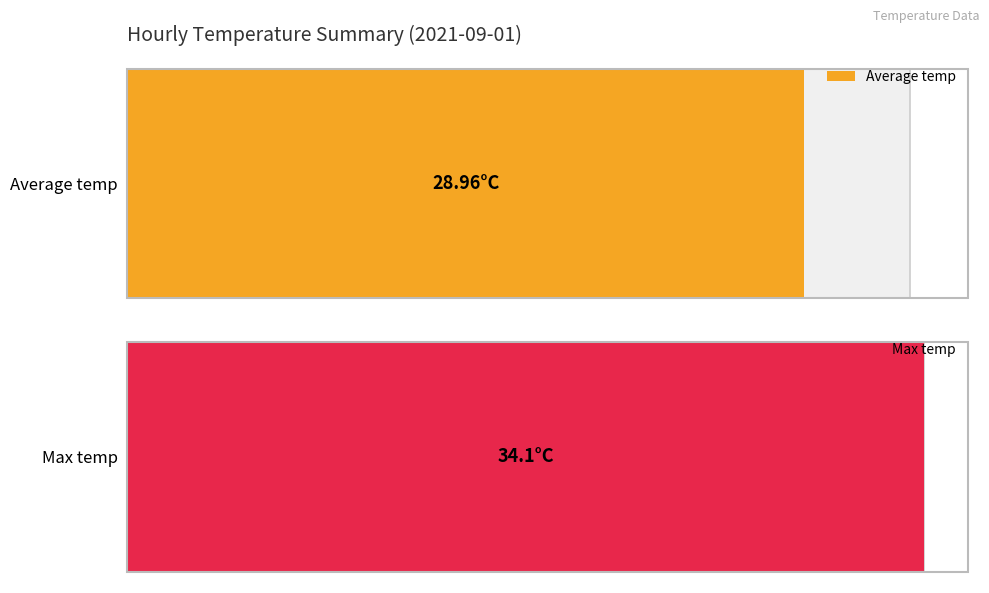

What are all the series names shown in the legend?

Average temp, Max temp